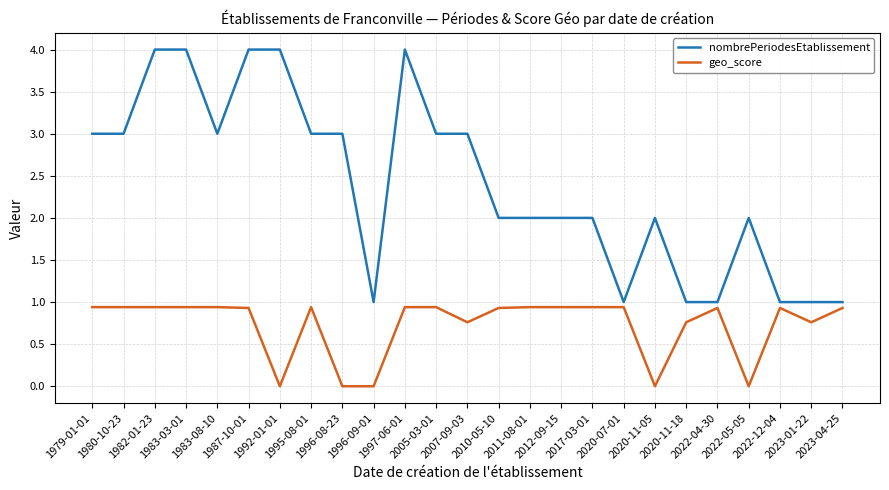

True or false: nombrePeriodesEtablissement and geo_score cross at least once.

False